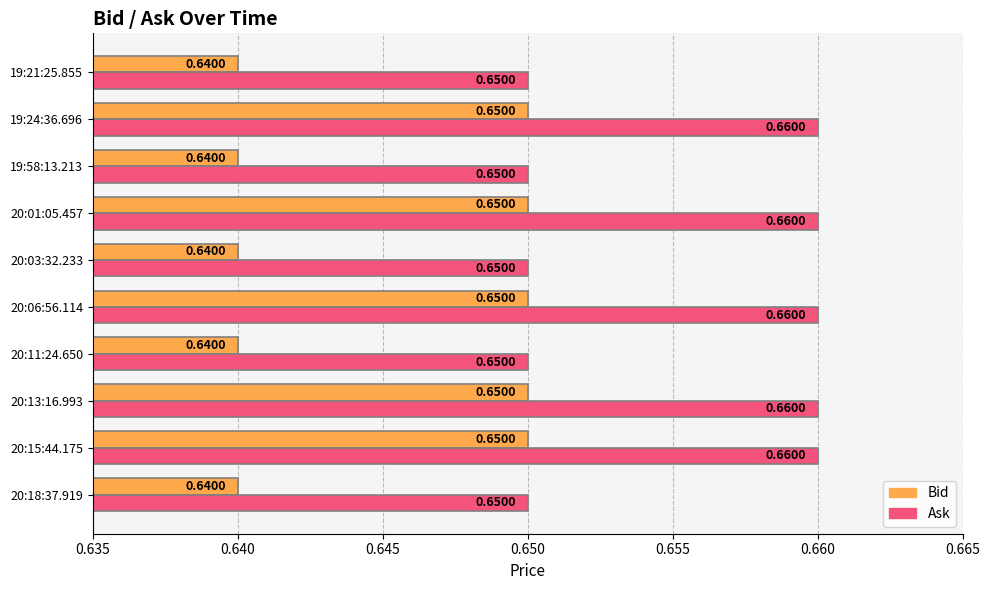

What is the sum of all Bid values?

6.5